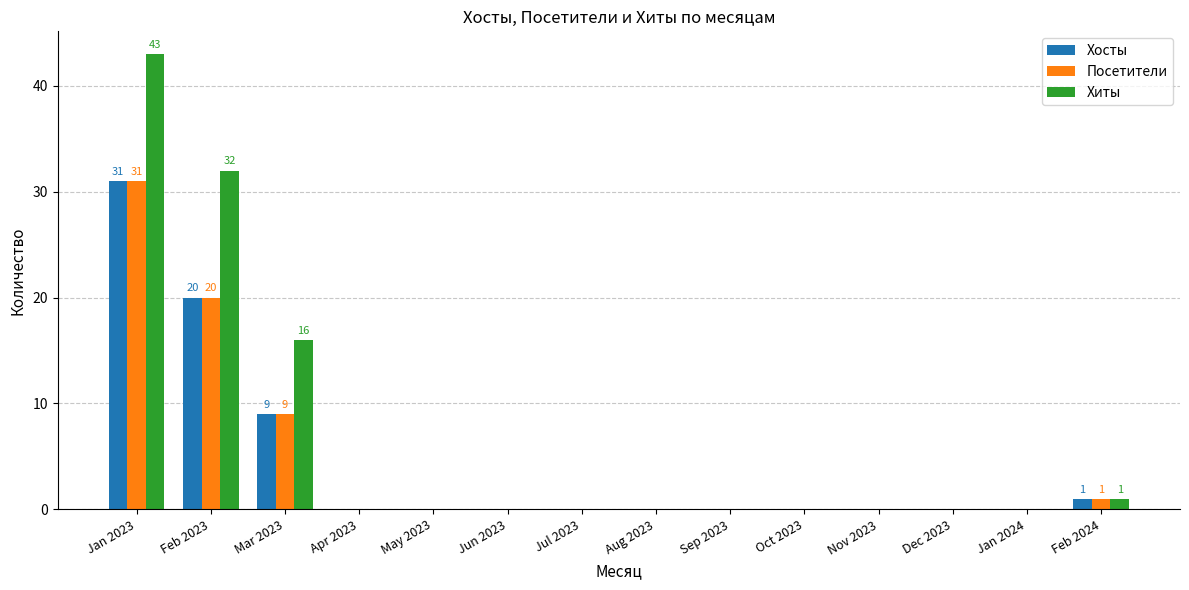

Are the bars horizontal?

No